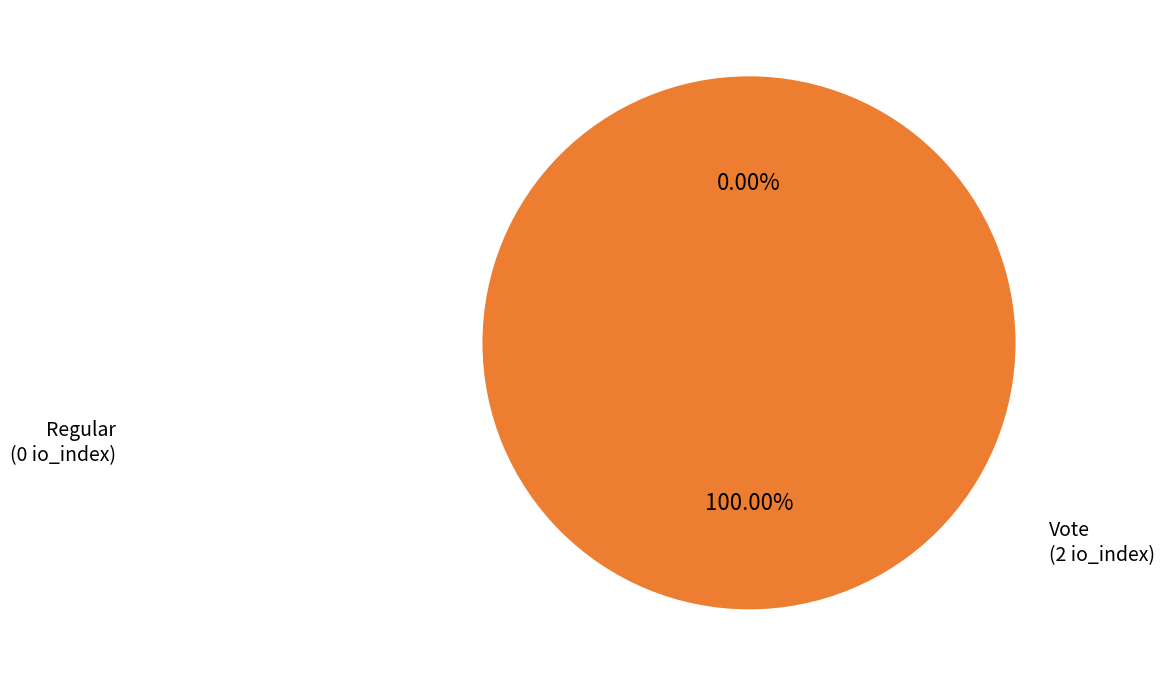

Is it true that Vote is 99% of the pie?

False